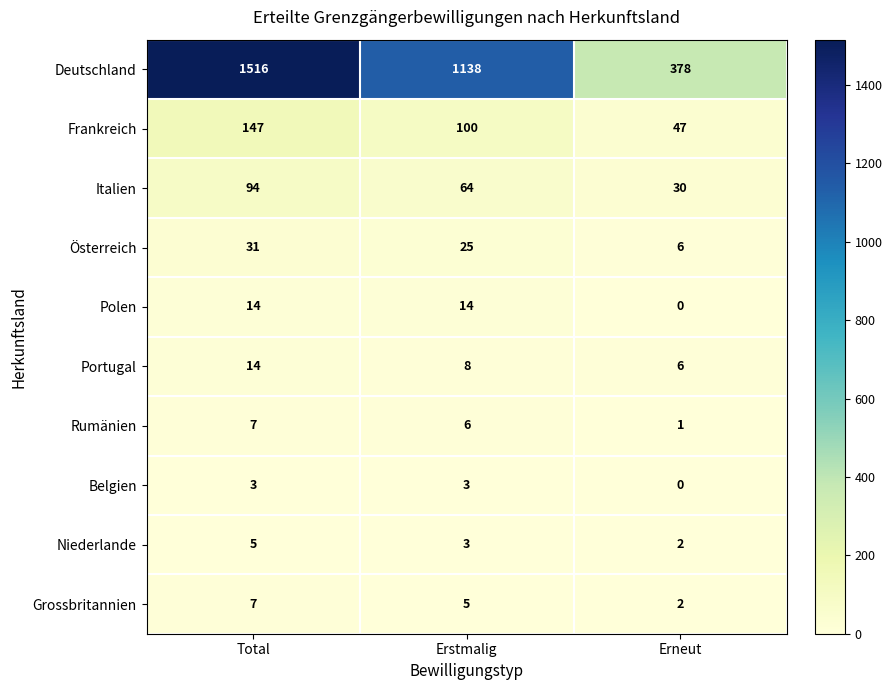

Which series has the largest total across all categories?

Deutschland